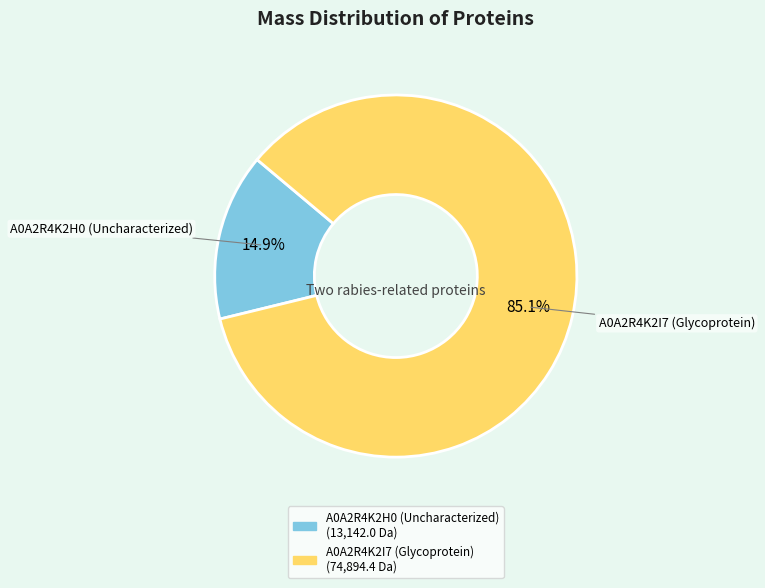

To the nearest percent, what percentage of the pie is A0A2R4K2H0 (Uncharacterized)?

15%